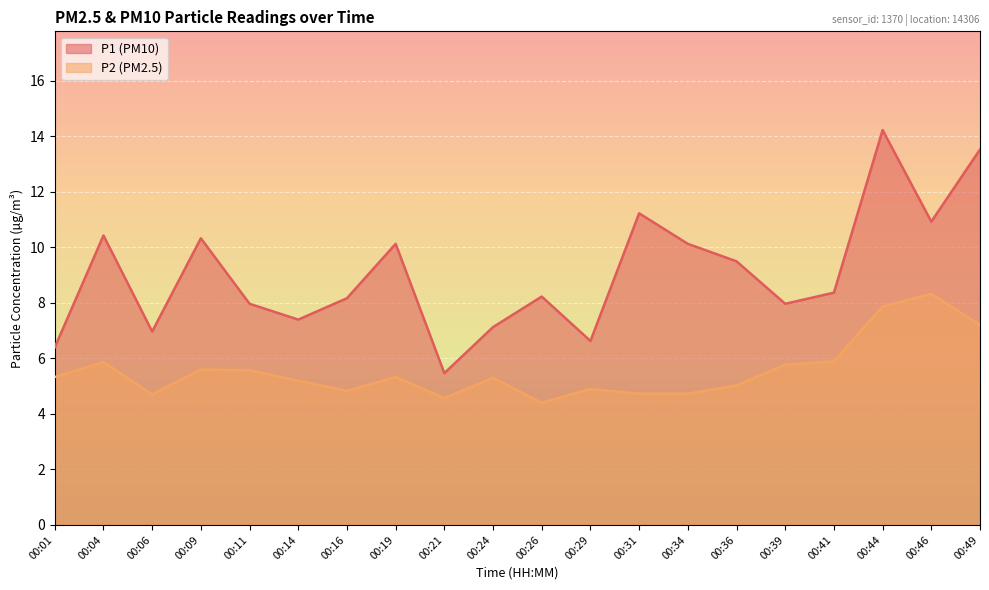

Reading left to right, what are all the values shown in this chart?

P1: 00:01=6.4	00:04=10.4	00:06=7.0	00:09=10.3	00:11=8.0	00:14=7.4	00:16=8.2	00:19=10.1	00:21=5.5	00:24=7.1	00:26=8.2	00:29=6.6	00:31=11.2	00:34=10.1	00:36=9.5	00:39=8.0	00:41=8.4	00:44=14.2	00:46=10.9	00:49=13.5
P2: 00:01=5.3	00:04=5.9	00:06=4.7	00:09=5.6	00:11=5.6	00:14=5.2	00:16=4.8	00:19=5.3	00:21=4.6	00:24=5.3	00:26=4.4	00:29=4.9	00:31=4.7	00:34=4.7	00:36=5.0	00:39=5.8	00:41=5.9	00:44=7.9	00:46=8.3	00:49=7.2